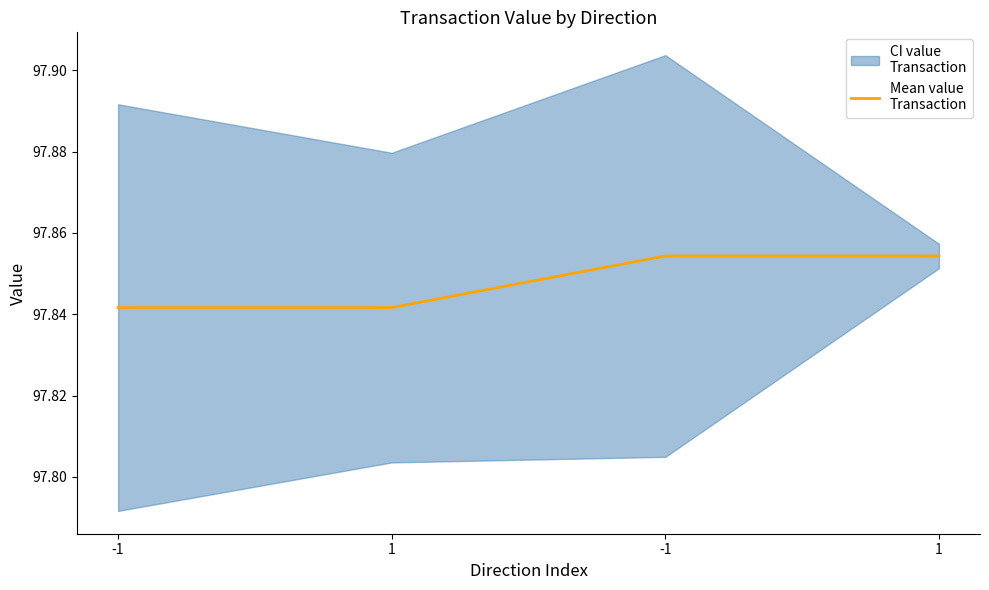

Reading left to right, list all the values displayed in this chart.

97.8	97.8	97.9	97.9